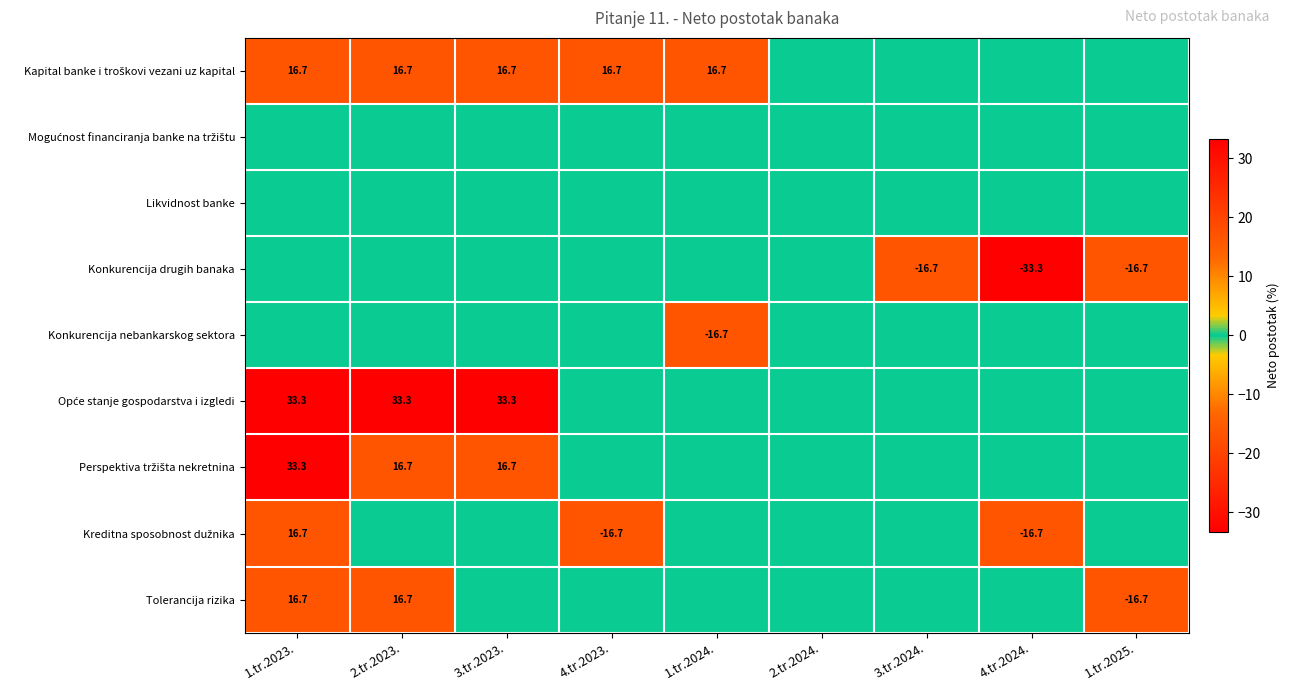

True or false: Konkurencija drugih banaka has a value of -33.3 at 4.tr.2024..

True